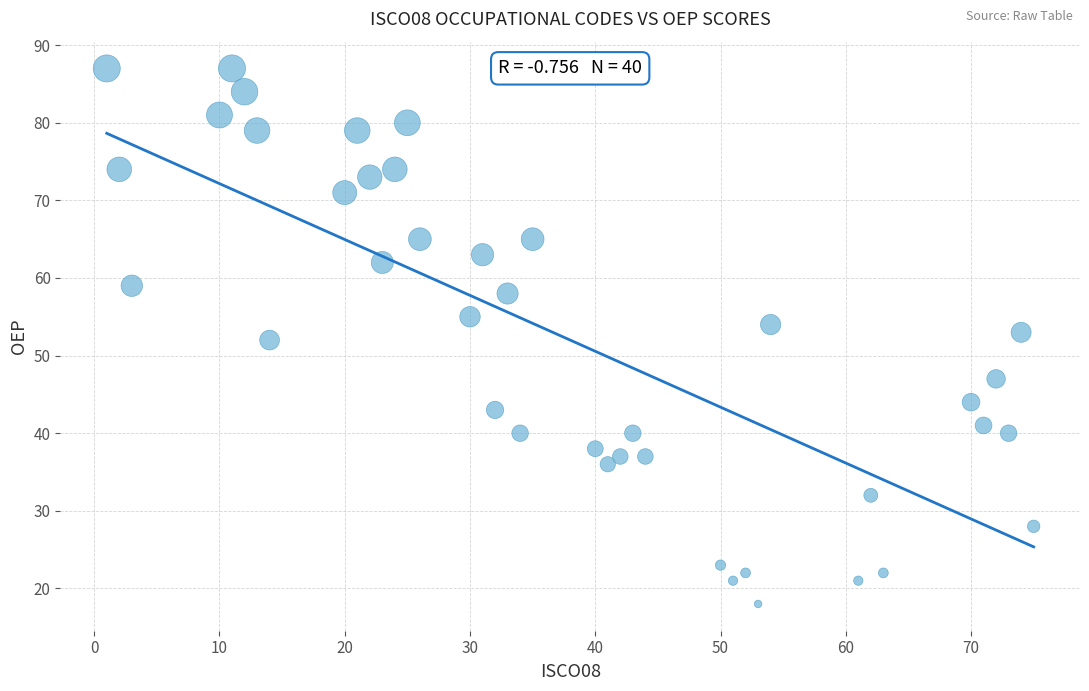

What is the range of Y values (max minus min)?

69